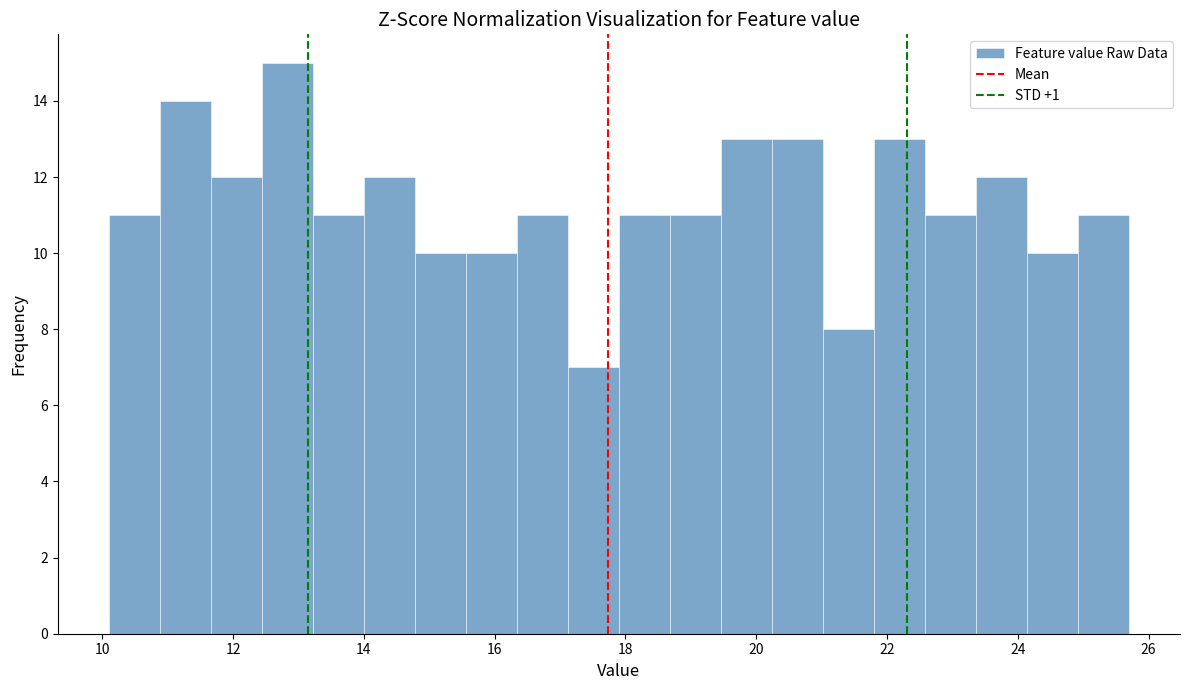

Read against the x-axis, roughly where is the centre of the tallest bar?

12.8